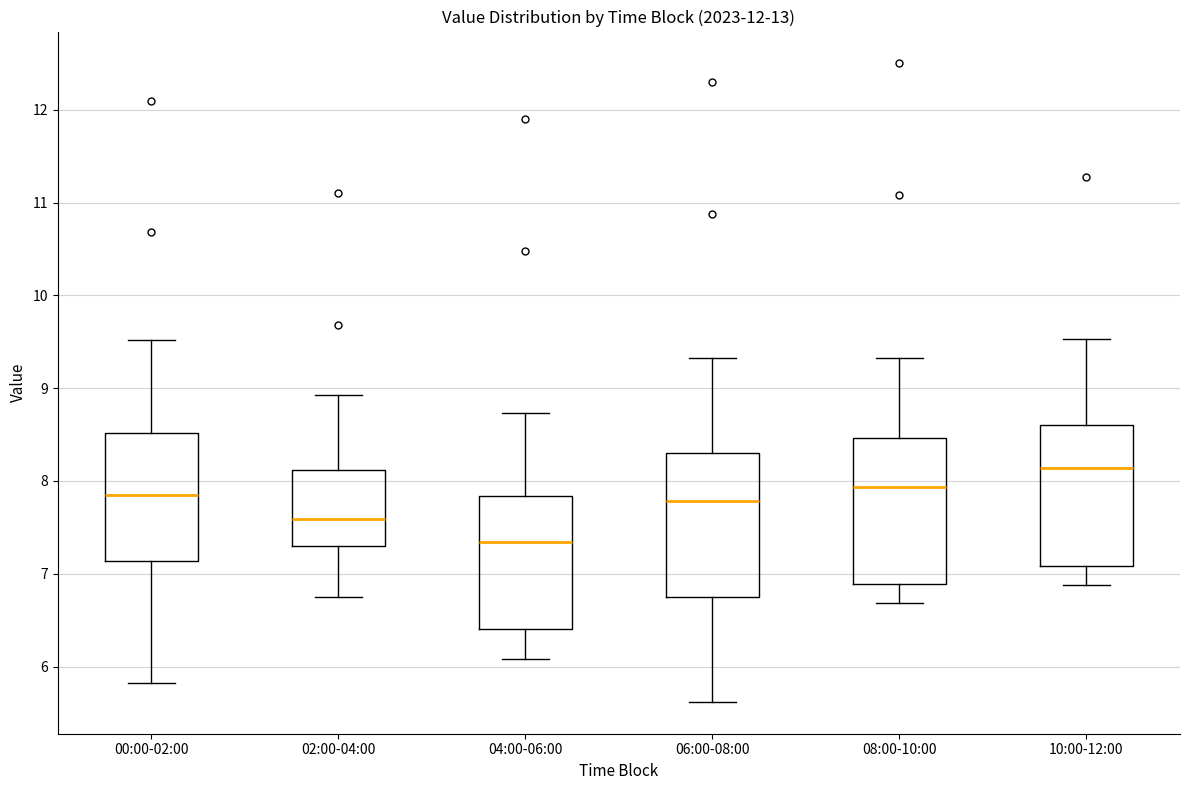

Where is the upper edge of the box for 06:00-08:00 on the y-axis? The values are not printed on the chart, so give them approximately, as read against the axis.

8.3